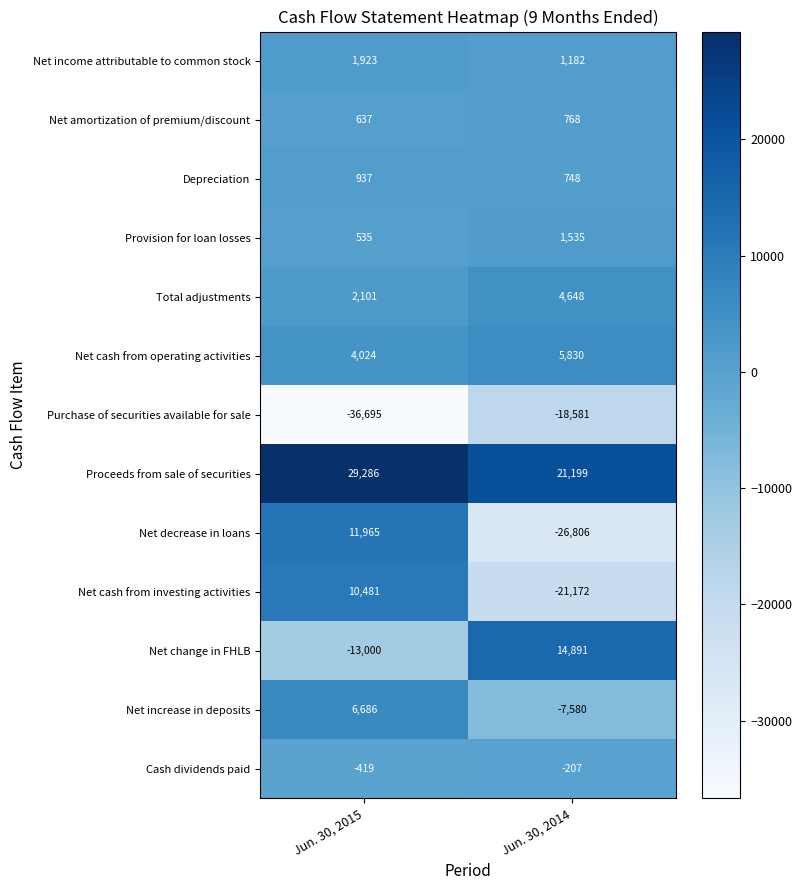

At which category does the chart reach its minimum across all series?

Jun. 30, 2015